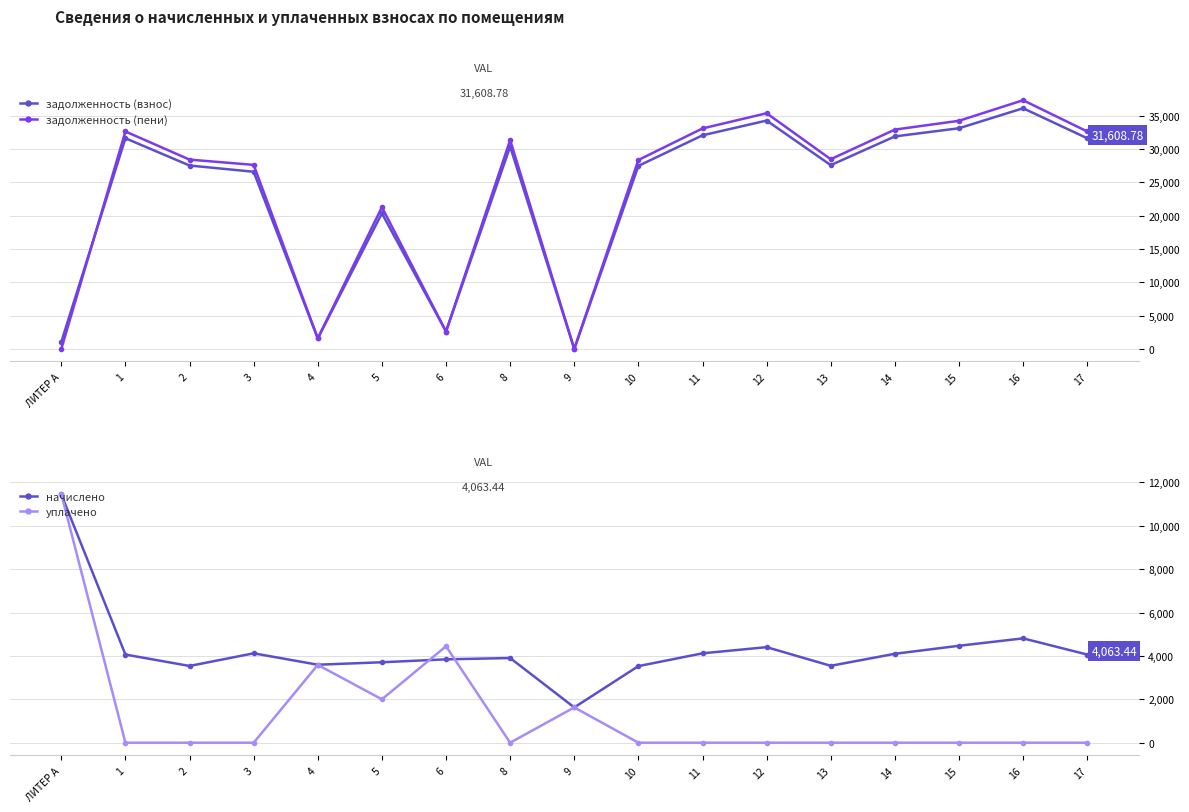

Is the value of уплачено at 14 greater than the value of начислено at 1?

No